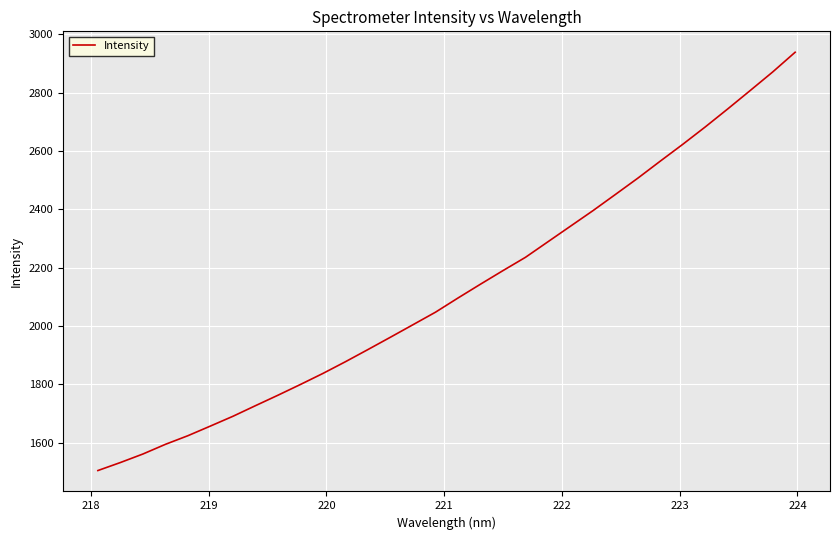

What is the greatest value displayed?

2938.8